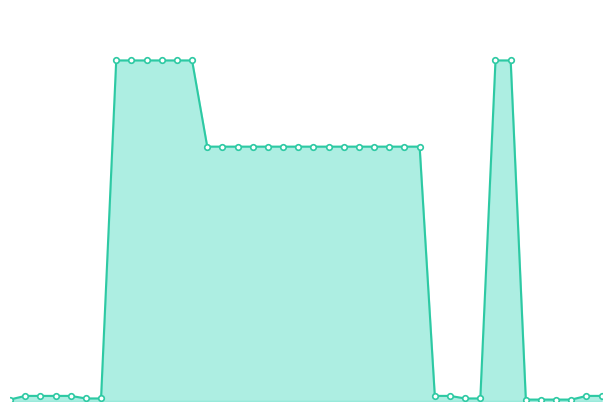

At which label is the value closest to 3695?

13